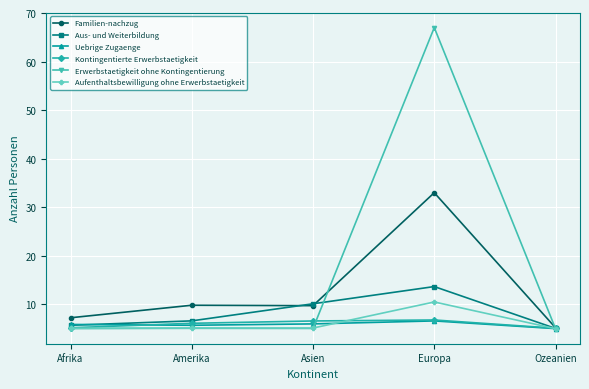

Which series has the largest total across all categories?

Erwerbstaetigkeit ohne Kontingentierung